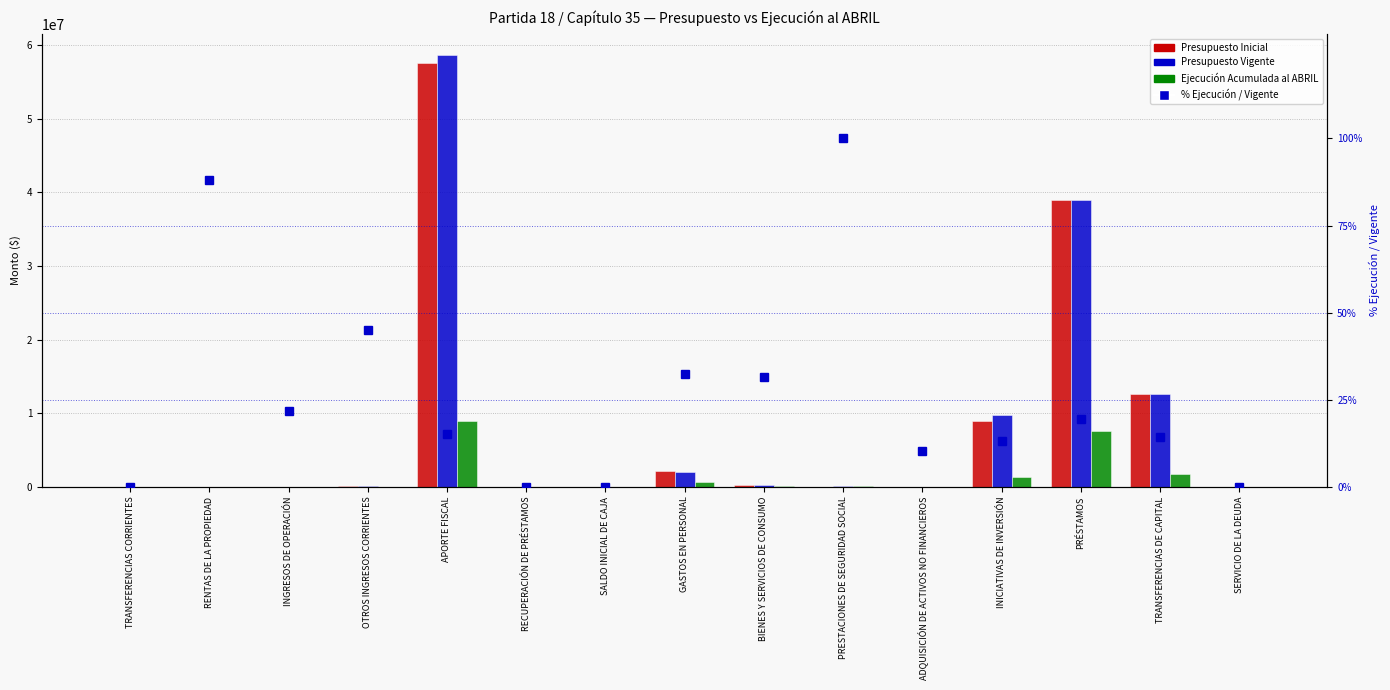

Between APORTE FISCAL and SALDO INICIAL DE CAJA, which is larger?

APORTE FISCAL